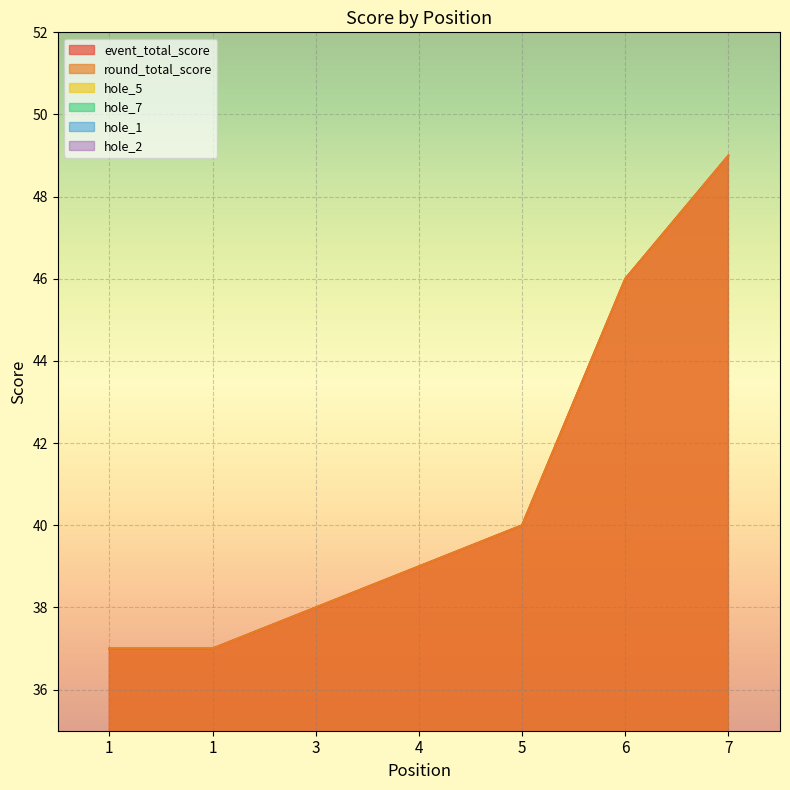

How many times do hole_2 and hole_7 cross each other?

1